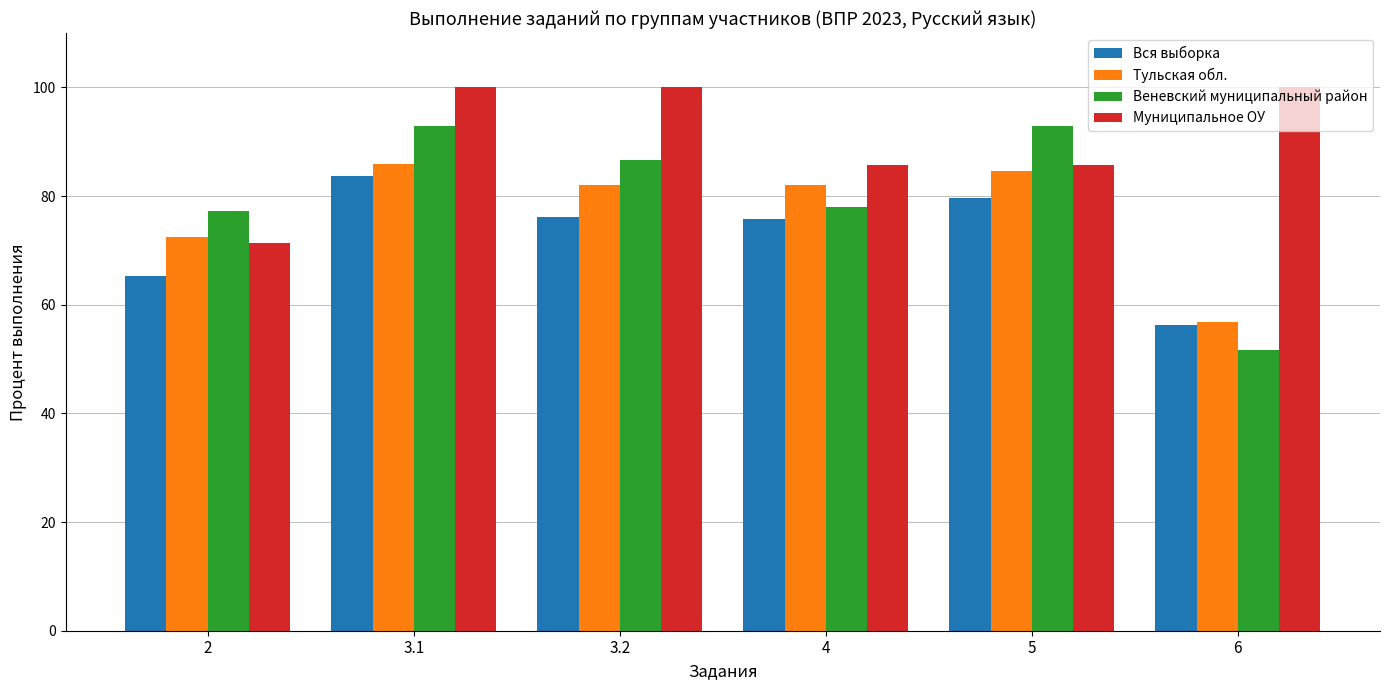

Is it true that Вся выборка equals 17.3 at 3.2?

False